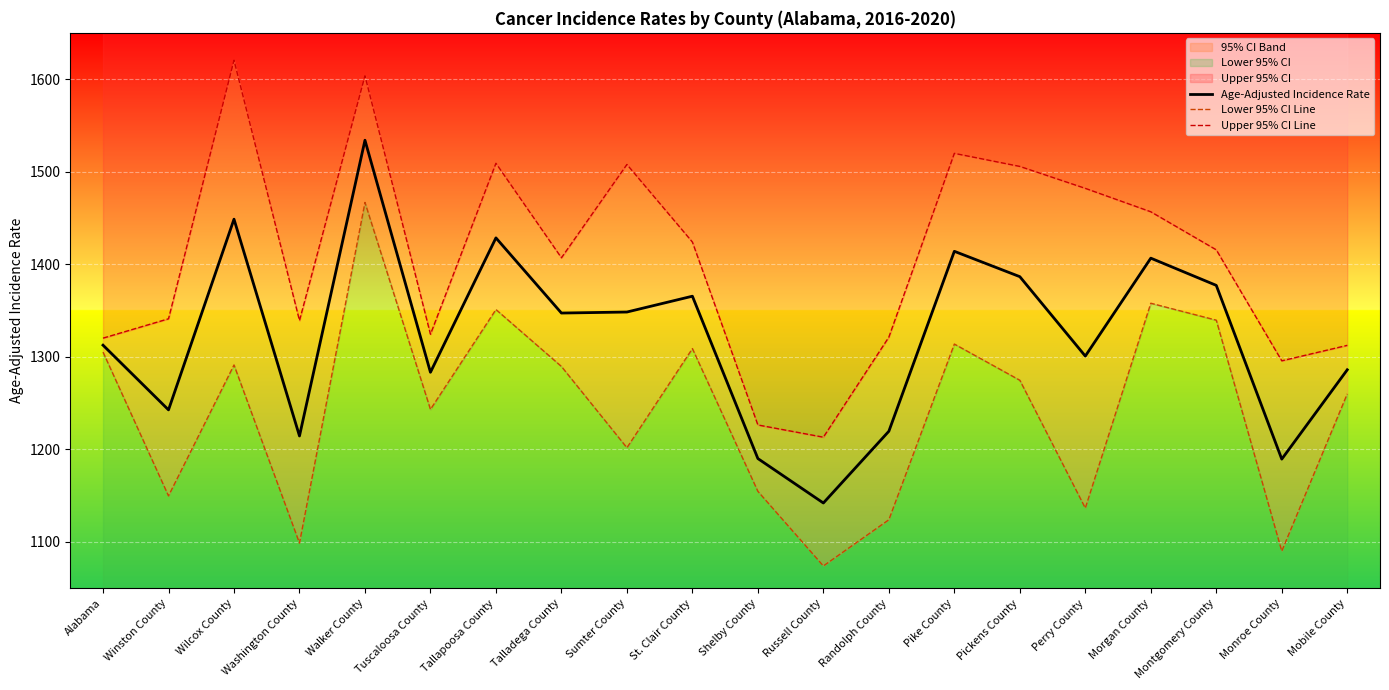

At which category is the sum across all series the highest?

Walker County